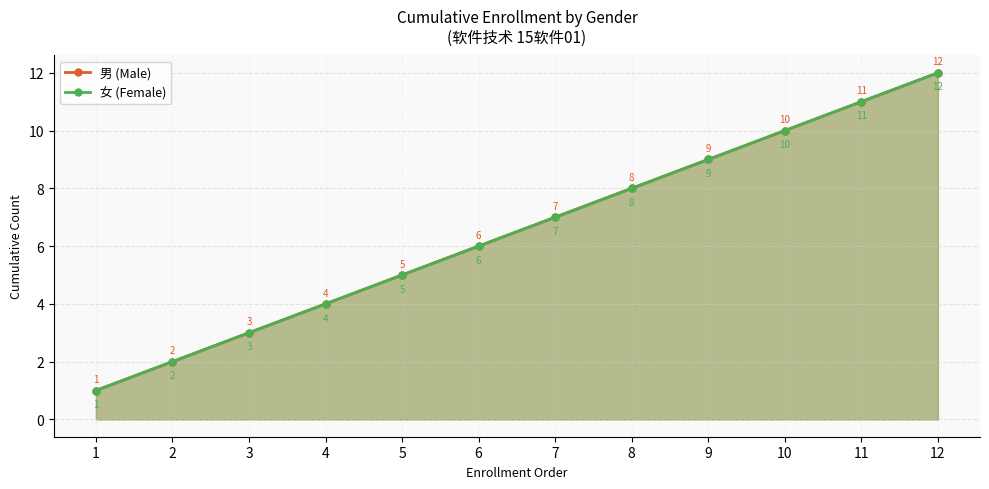

True or false: 女 (Female) and 男 (Male) intersect in this chart.

False